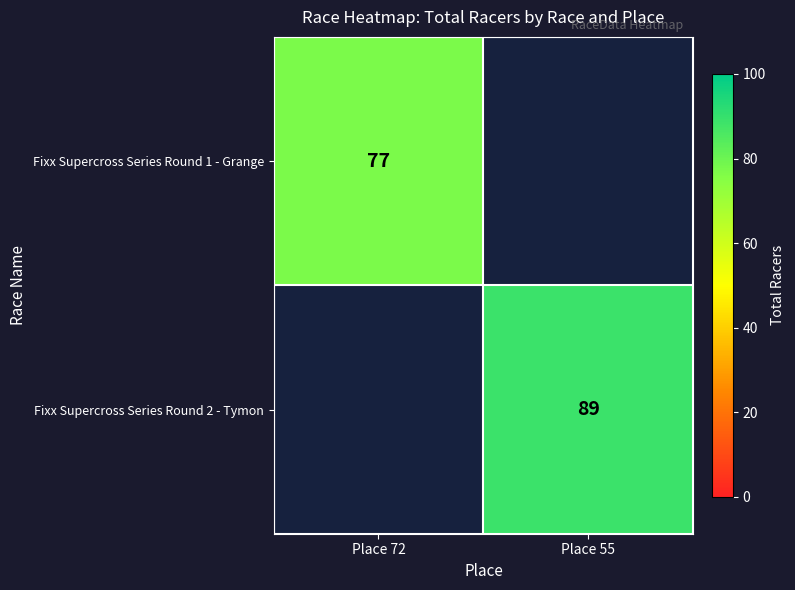

True or false: Fixx Supercross Series Round 1 - Grange has a value of 34.2 at Place 72.

False